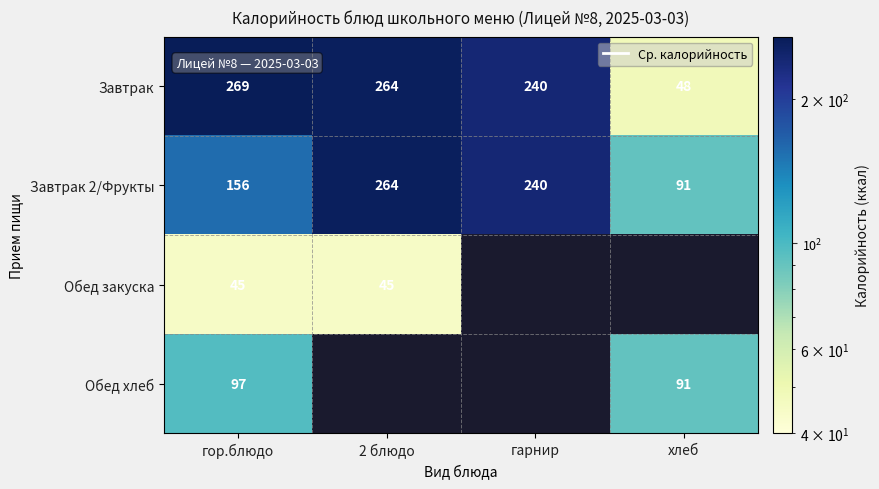

At which category does the chart reach its minimum across all series?

гор.блюдо